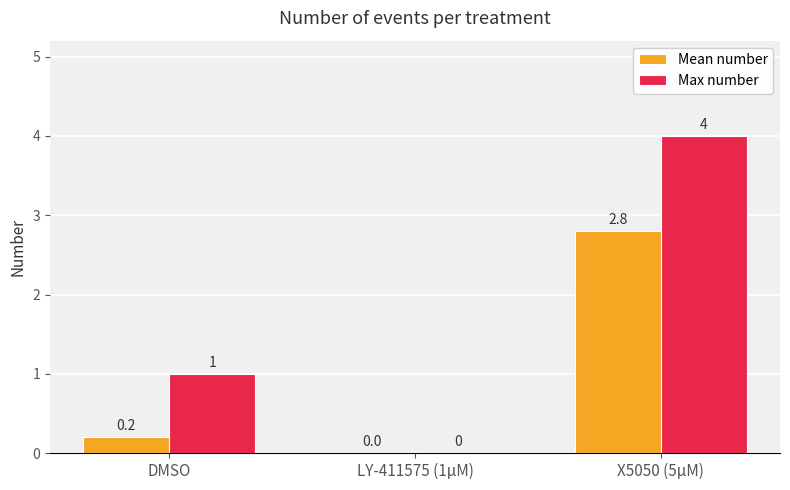

What is the sum of the Max number values at LY-411575 (1μM) and DMSO?

1.0